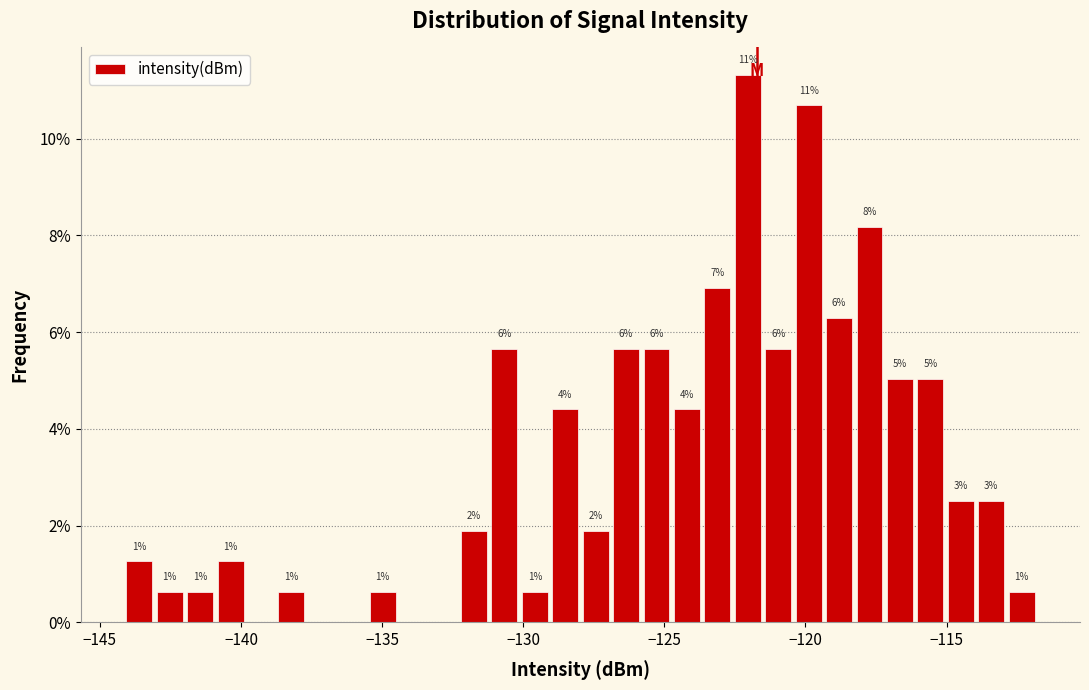

Read against the x-axis, roughly where is the centre of the tallest bar?

-122.0